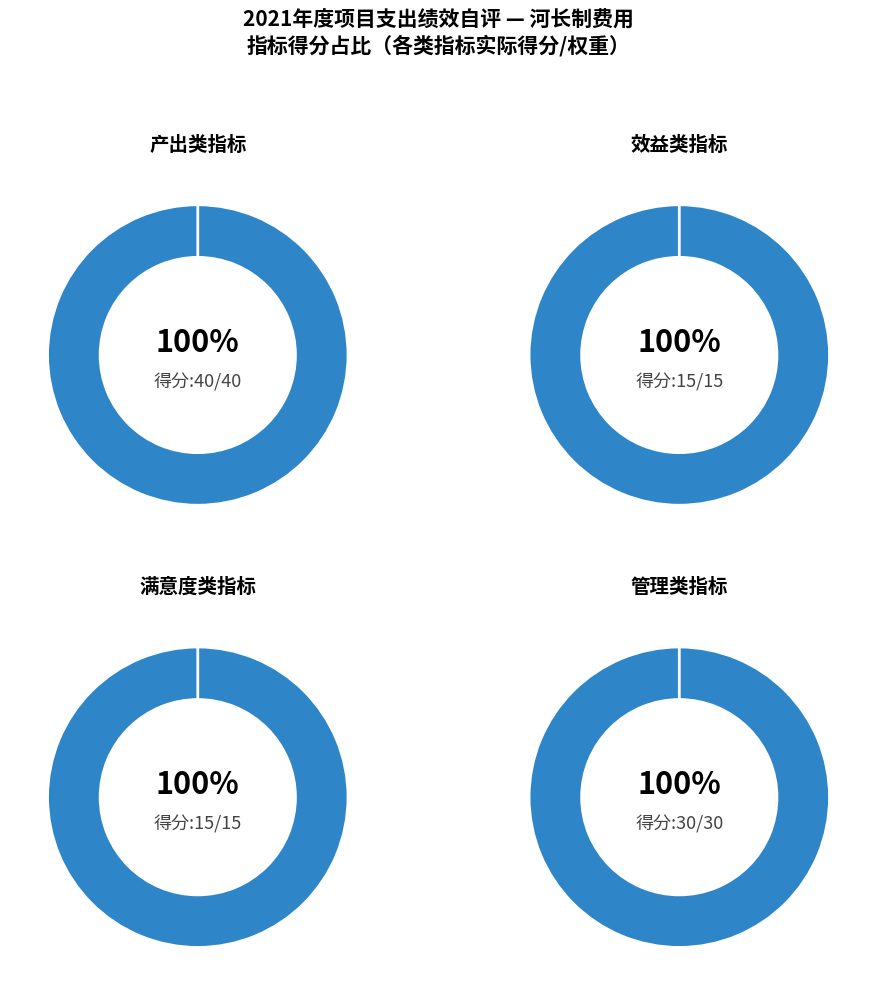

Does any single category account for the majority?

No